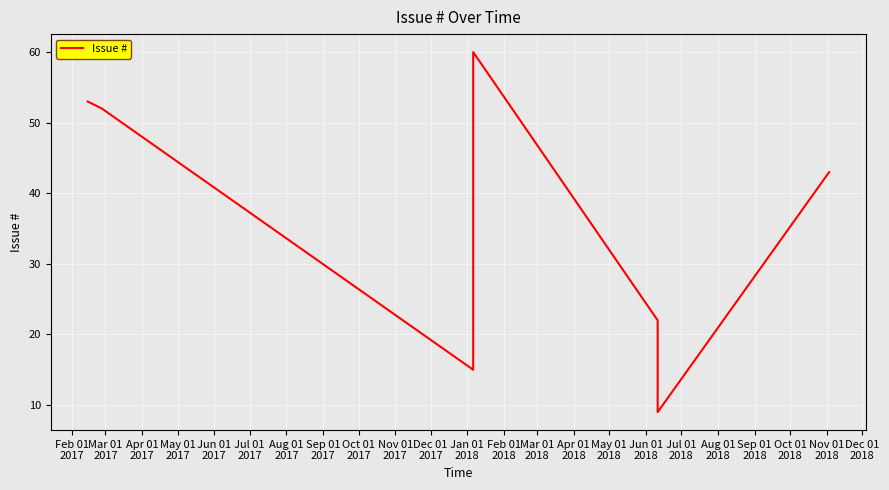

How many interior local valleys (lower than both neighbors) does the data have?

2